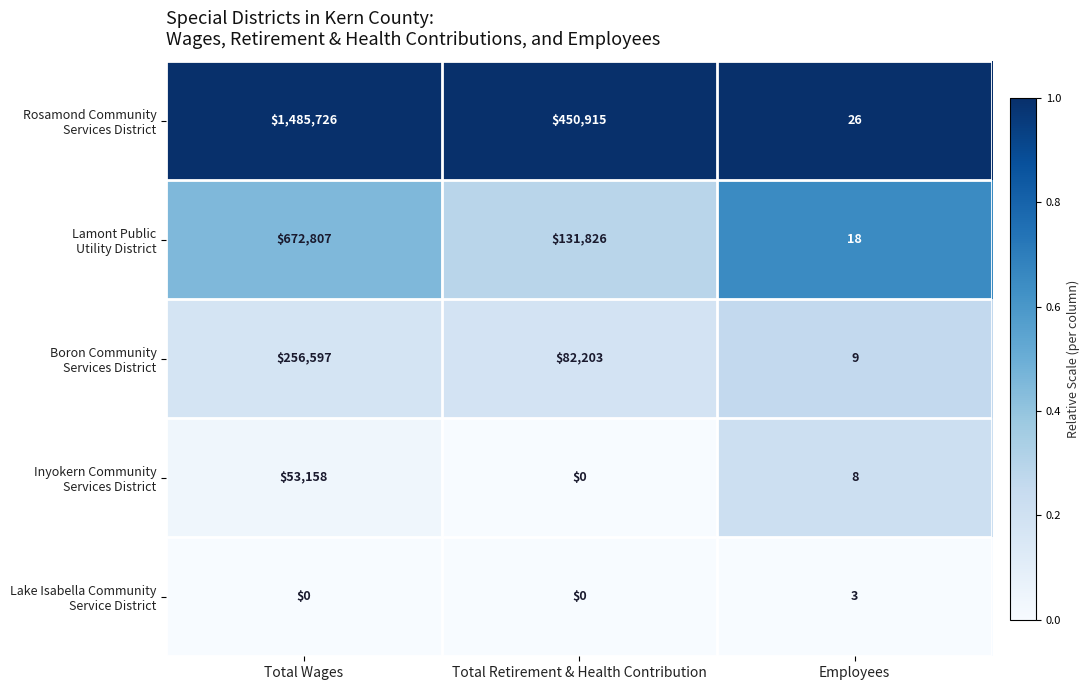

What is the greatest value displayed?

1485726